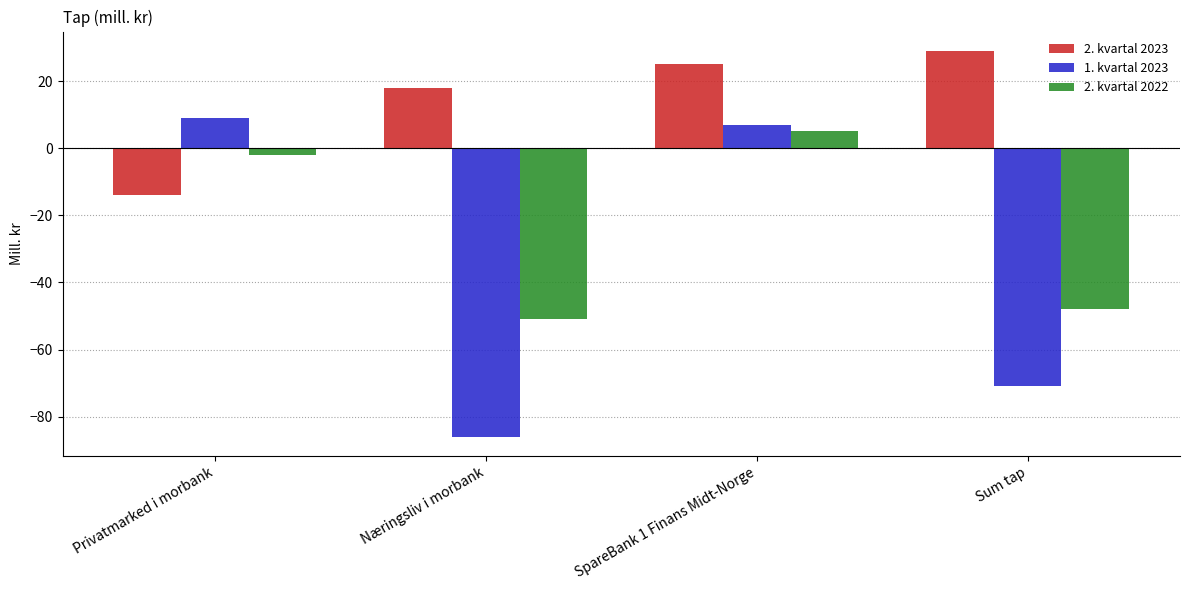

Which series has the widest spread of values?

1. kvartal 2023